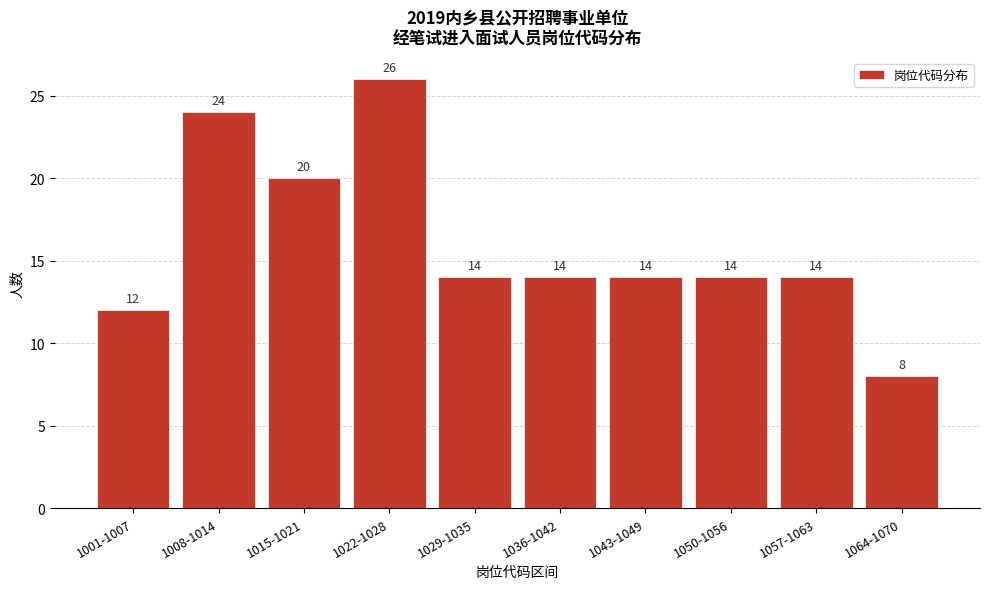

Reading left to right, extract all data points from this chart.

12	24	20	26	14	14	14	14	14	8